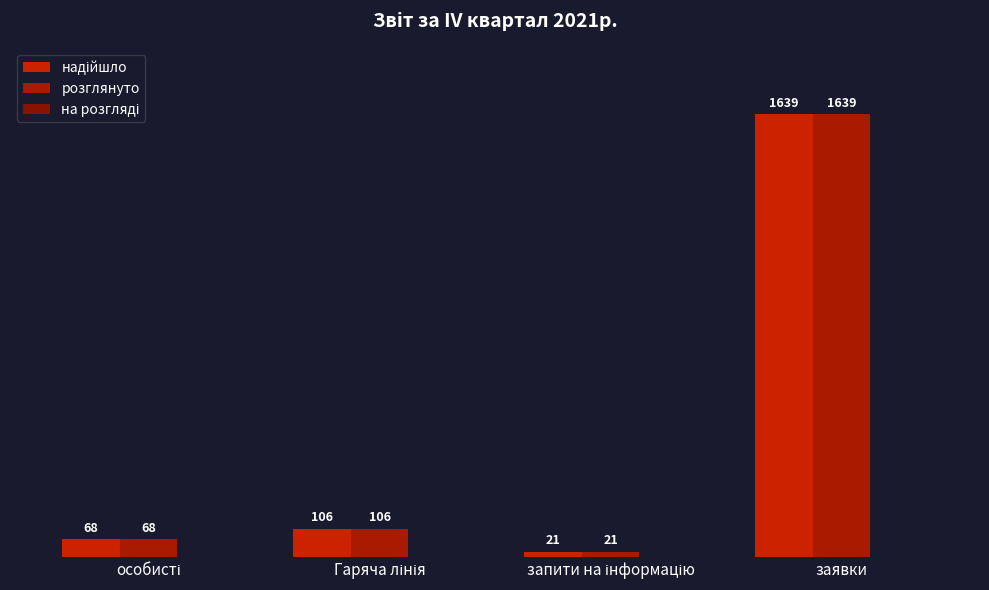

Reading right to left, extract all data points from this chart.

надійшло: заявки=1639	запити на інформацію=21	Гаряча лінія=106	особисті=68
розглянуто: заявки=1639	запити на інформацію=21	Гаряча лінія=106	особисті=68
на розгляді: заявки=0	запити на інформацію=0	Гаряча лінія=0	особисті=0